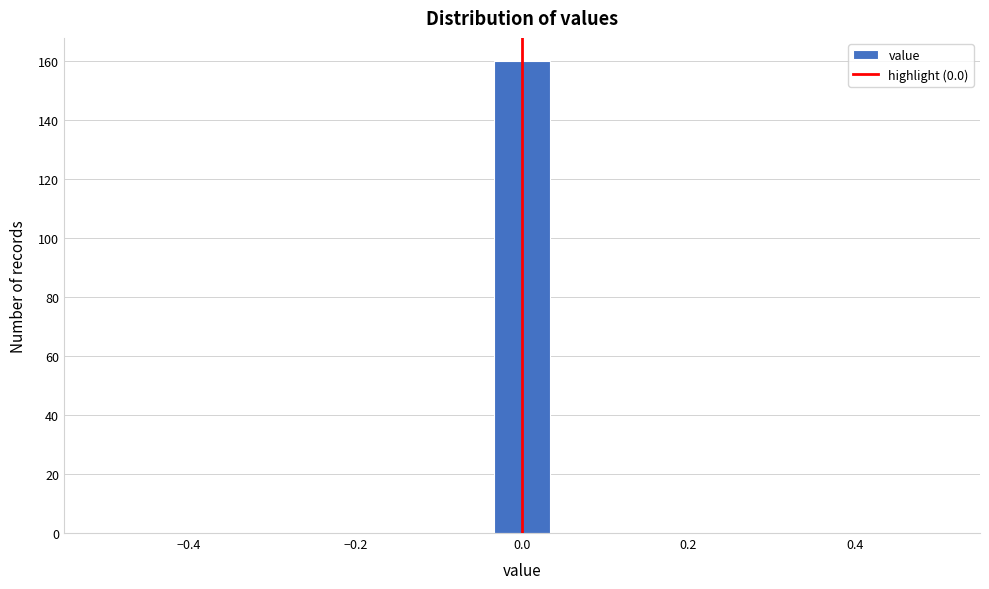

Read against the x-axis, roughly where is the centre of the tallest bar?

0.00